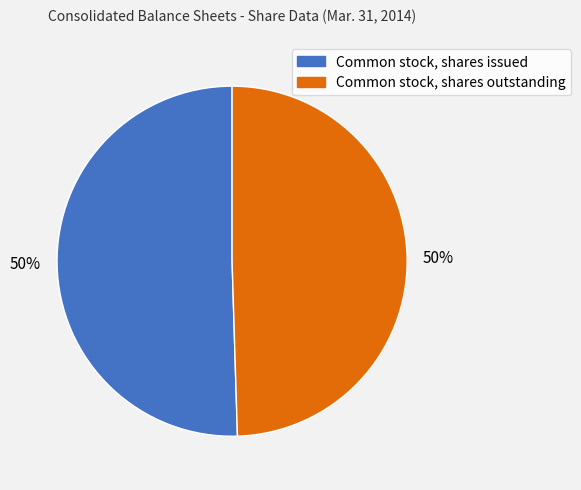

To the nearest percent, what portion does Common stock, shares outstanding represent?

50%